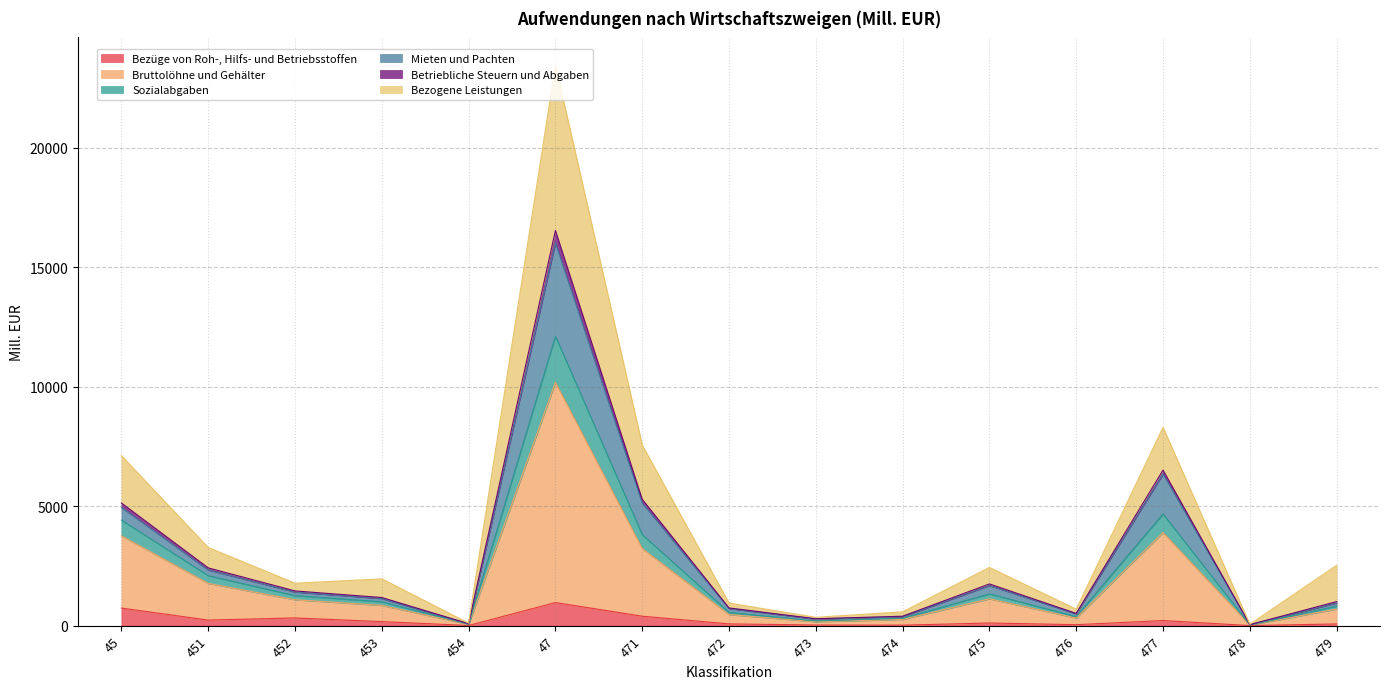

At which category is the sum across all series the highest?

47